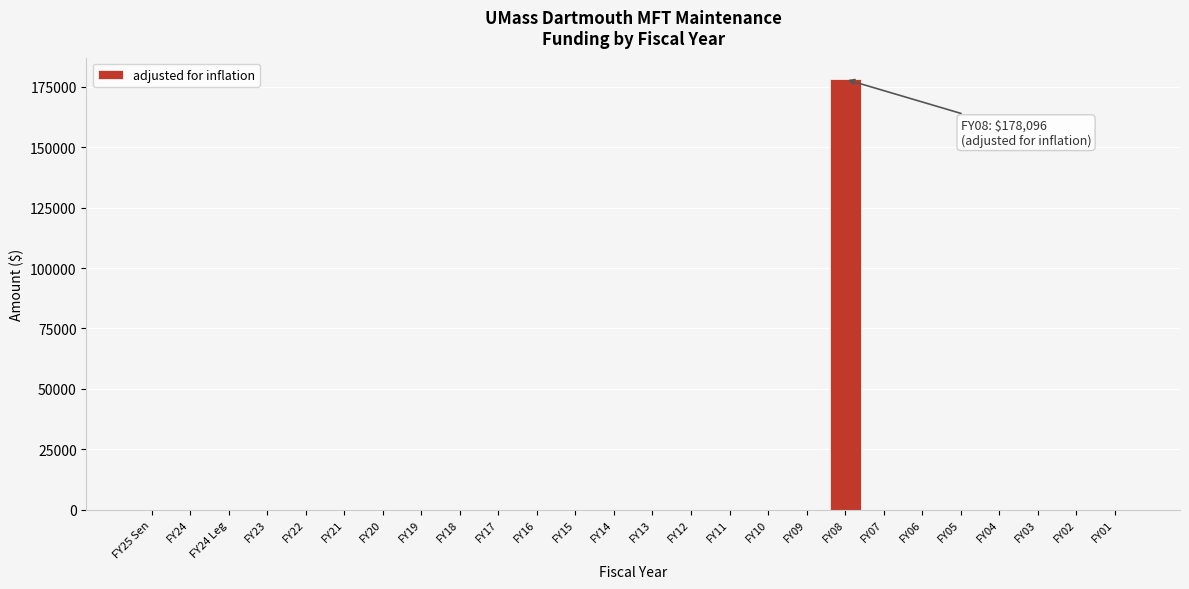

Reading right to left, list all the values displayed in this chart.

FY01=0	FY02=0	FY03=0	FY04=0	FY05=0	FY06=0	FY07=0	FY08=178096	FY09=0	FY10=0	FY11=0	FY12=0	FY13=0	FY14=0	FY15=0	FY16=0	FY17=0	FY18=0	FY19=0	FY20=0	FY21=0	FY22=0	FY23=0	FY24 Leg=0	FY24=0	FY25 Sen=0